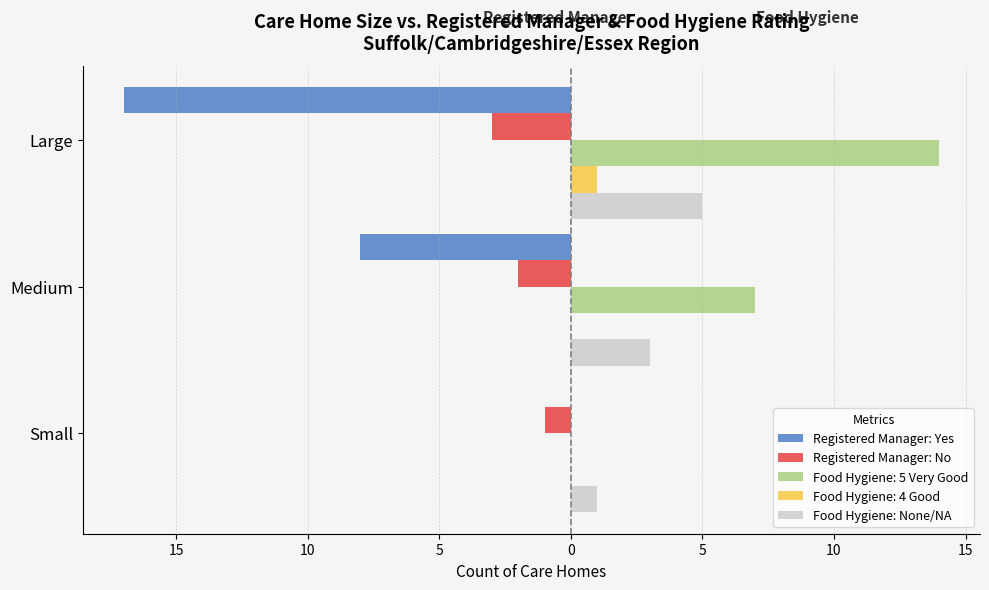

What are all the series names shown in the legend?

Registered Manager: Yes, Registered Manager: No, Food Hygiene: 5 Very Good, Food Hygiene: 4 Good, Food Hygiene: None/NA